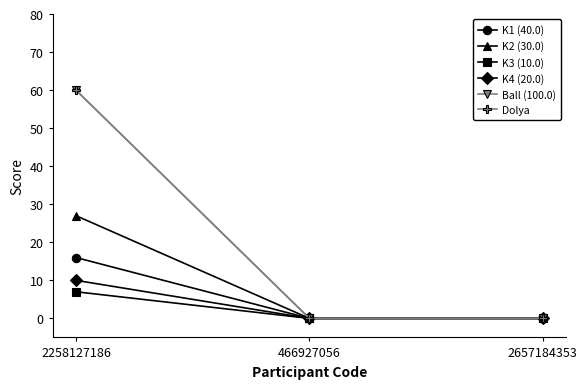

What is the difference between the maximum and minimum values in the Ball (100.0) series?

60